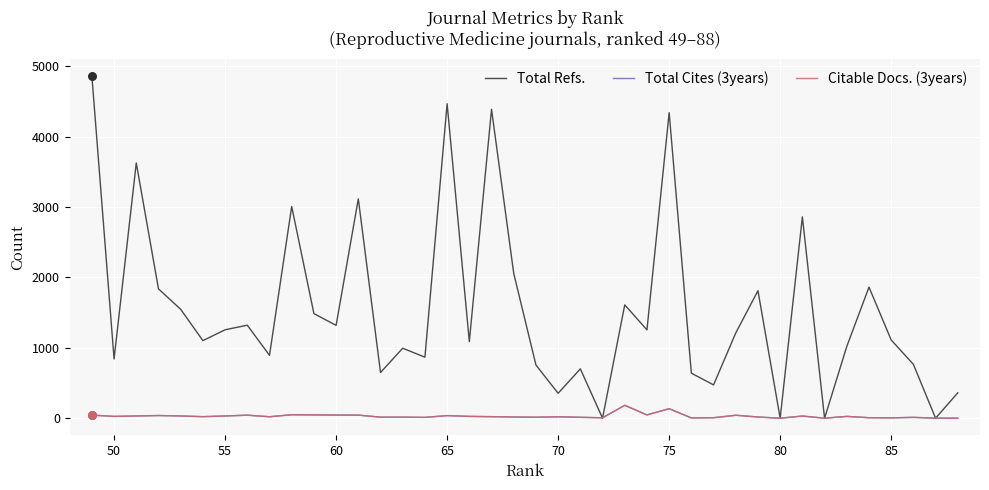

Which series has the largest total across all categories?

Total Refs.